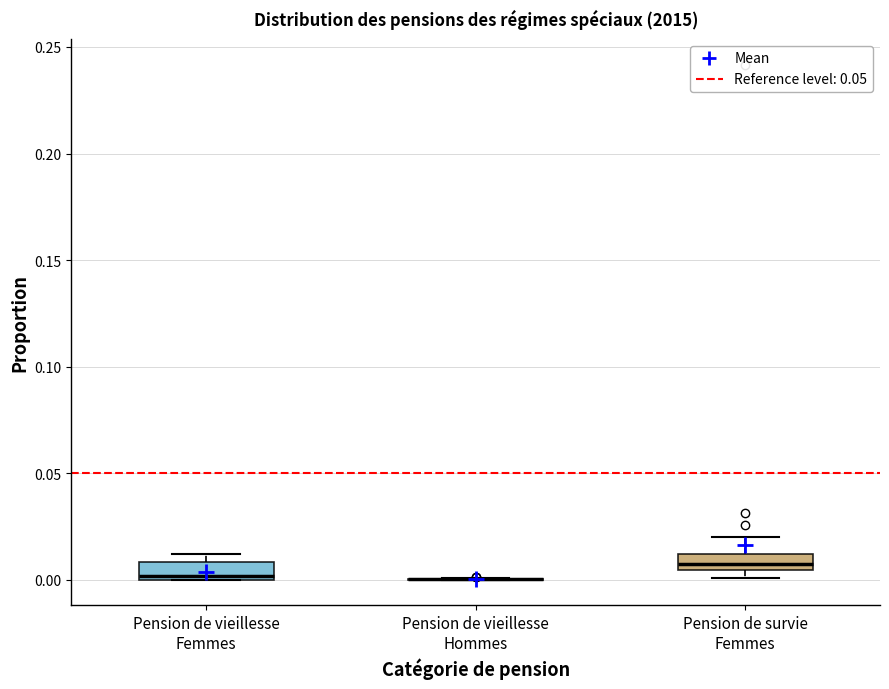

Where is the upper edge of the box for Pension de vieillesse Femmes on the y-axis? The values are not printed on the chart, so give them approximately, as read against the axis.

0.010